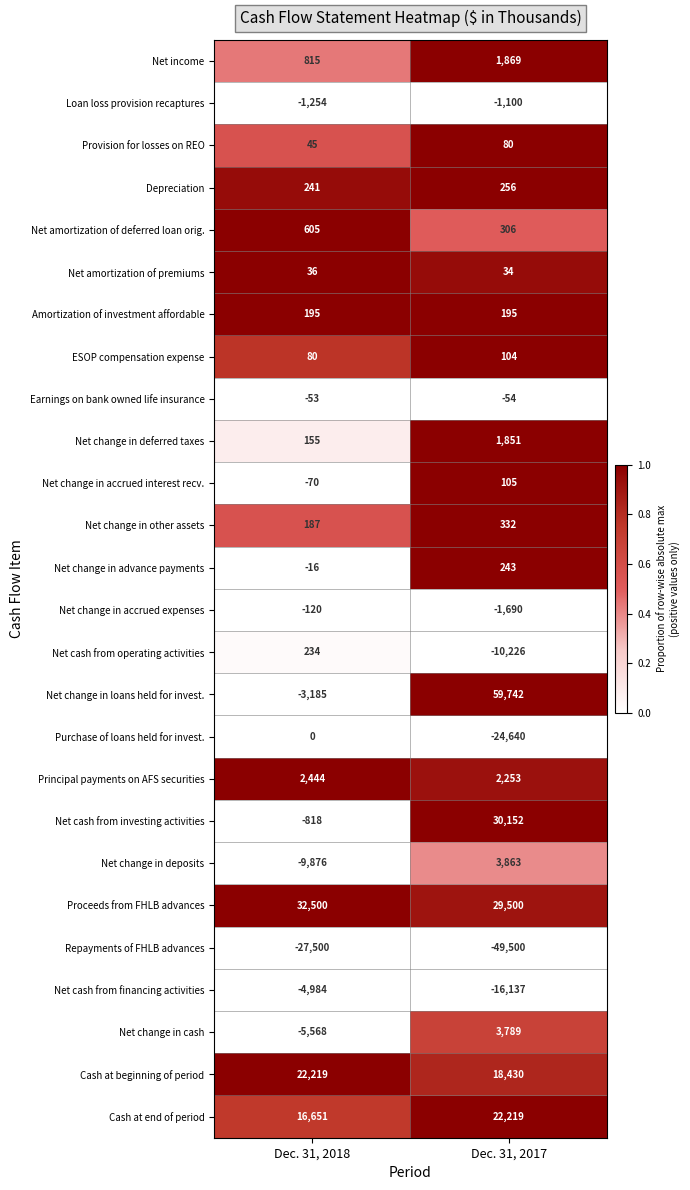

Which label corresponds to the largest value in the chart?

Dec. 31, 2017